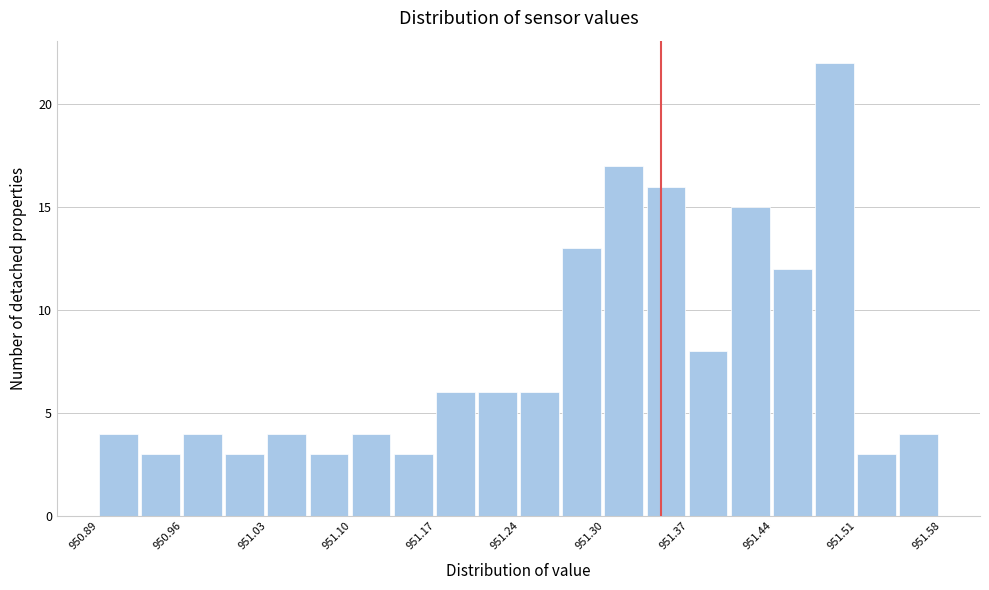

Read against the x-axis, roughly where is the centre of the tallest bar?

951.49